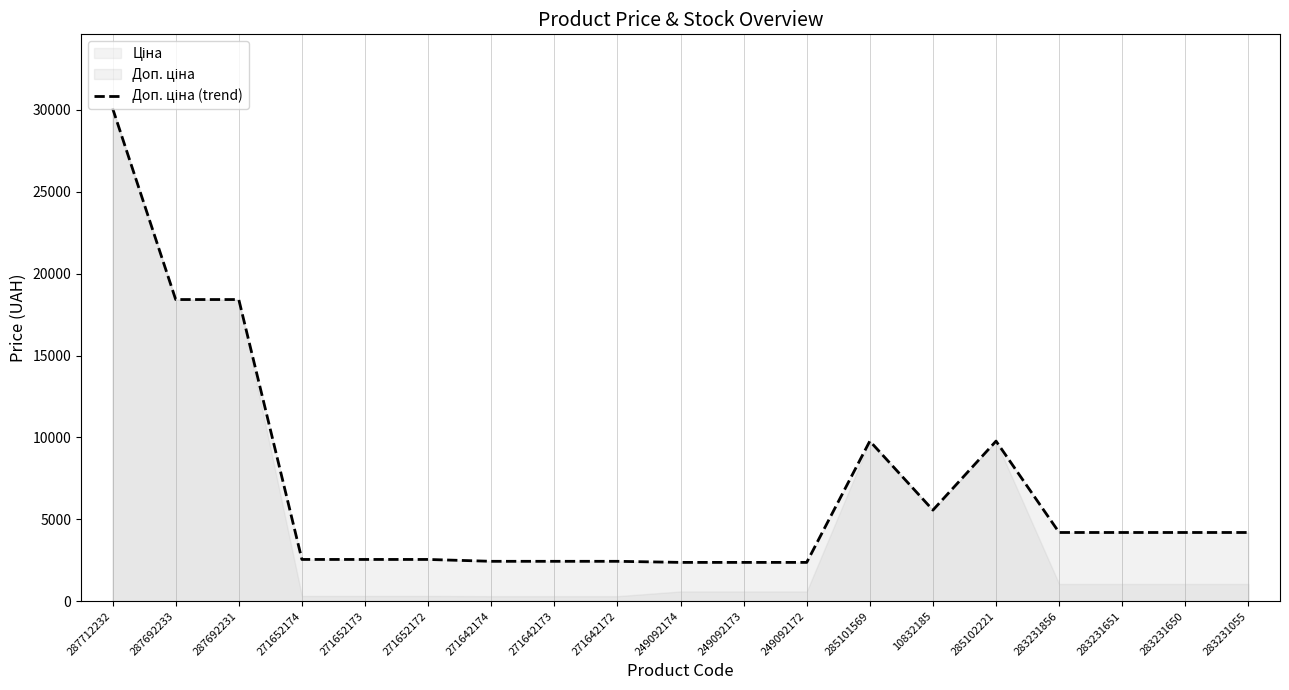

What is the change in value from 271642174 to 249092173?

-66.3